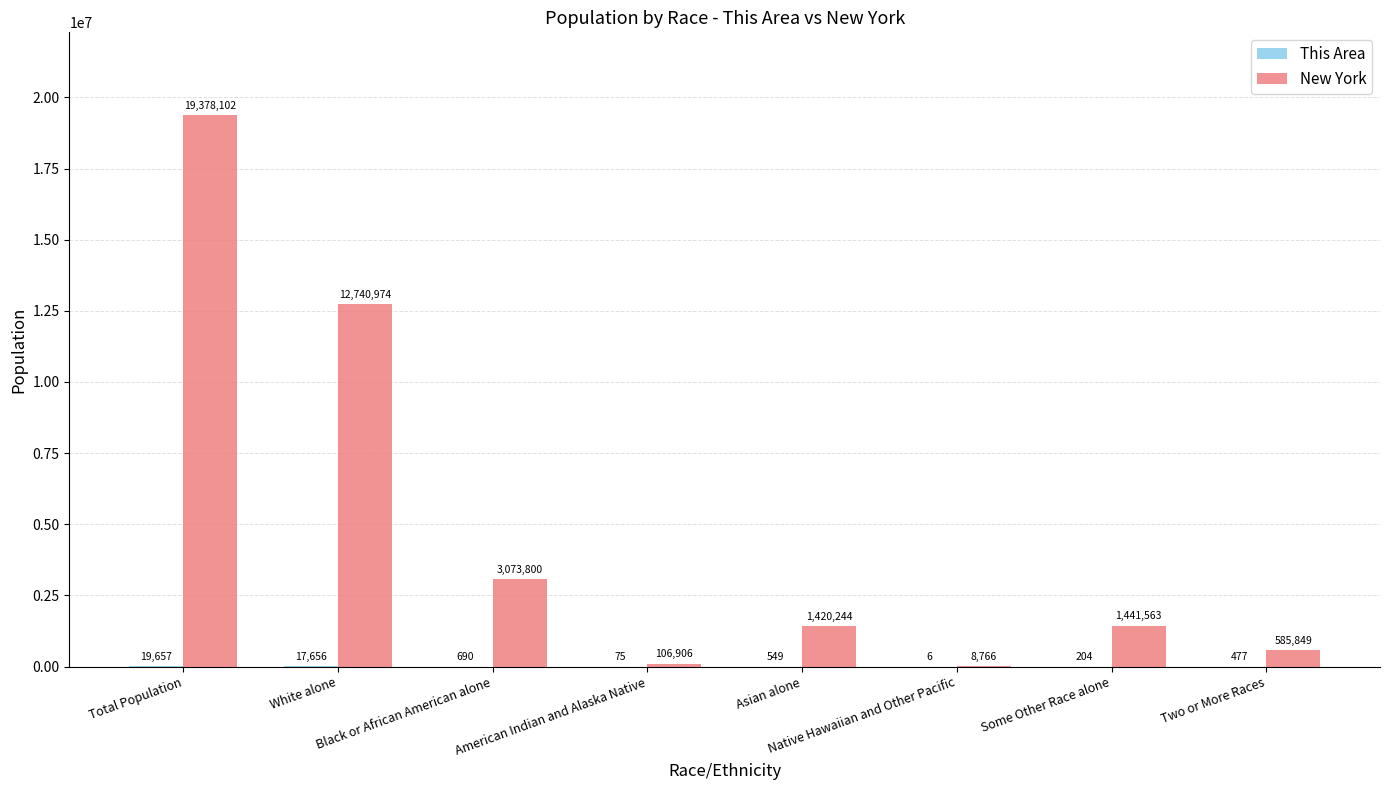

Which series has the largest total across all categories?

New York